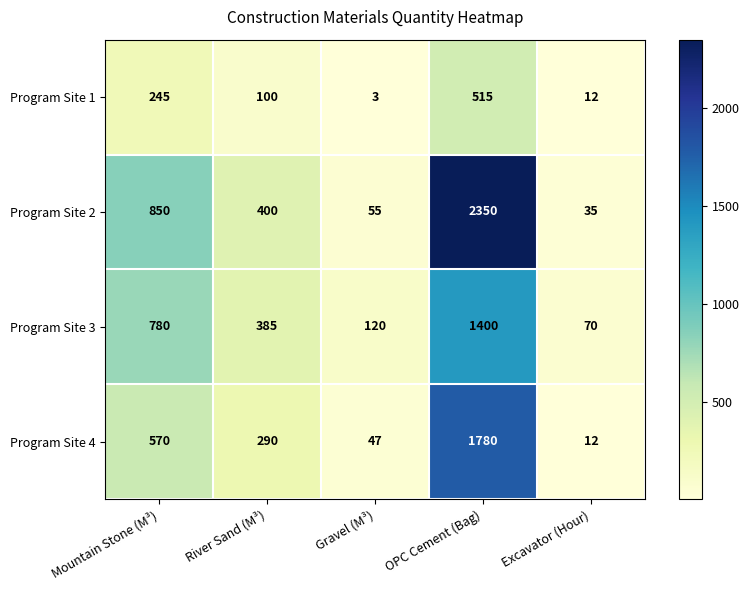

At which label is Program Site 2 closest to 1192?

Mountain Stone (M³)